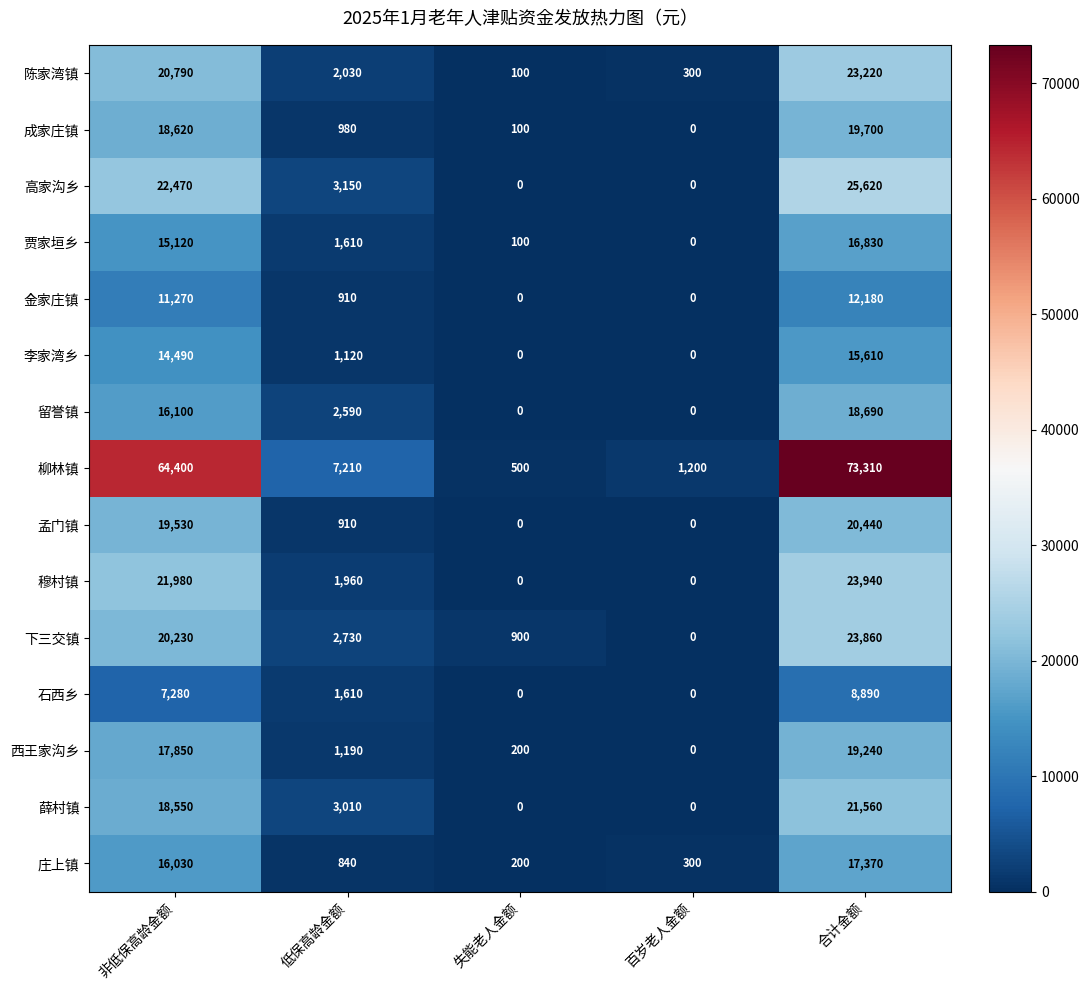

Read the 穆村镇 value at 合计金额.

23940